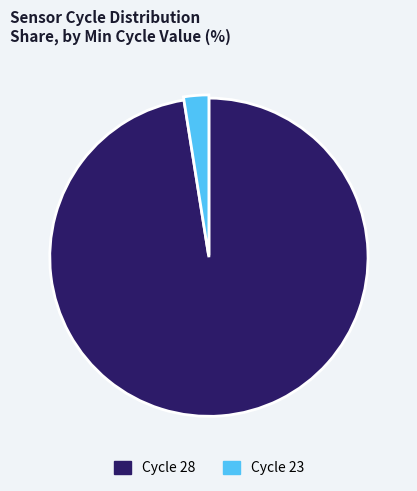

Between 23 and 28, which is larger?

28